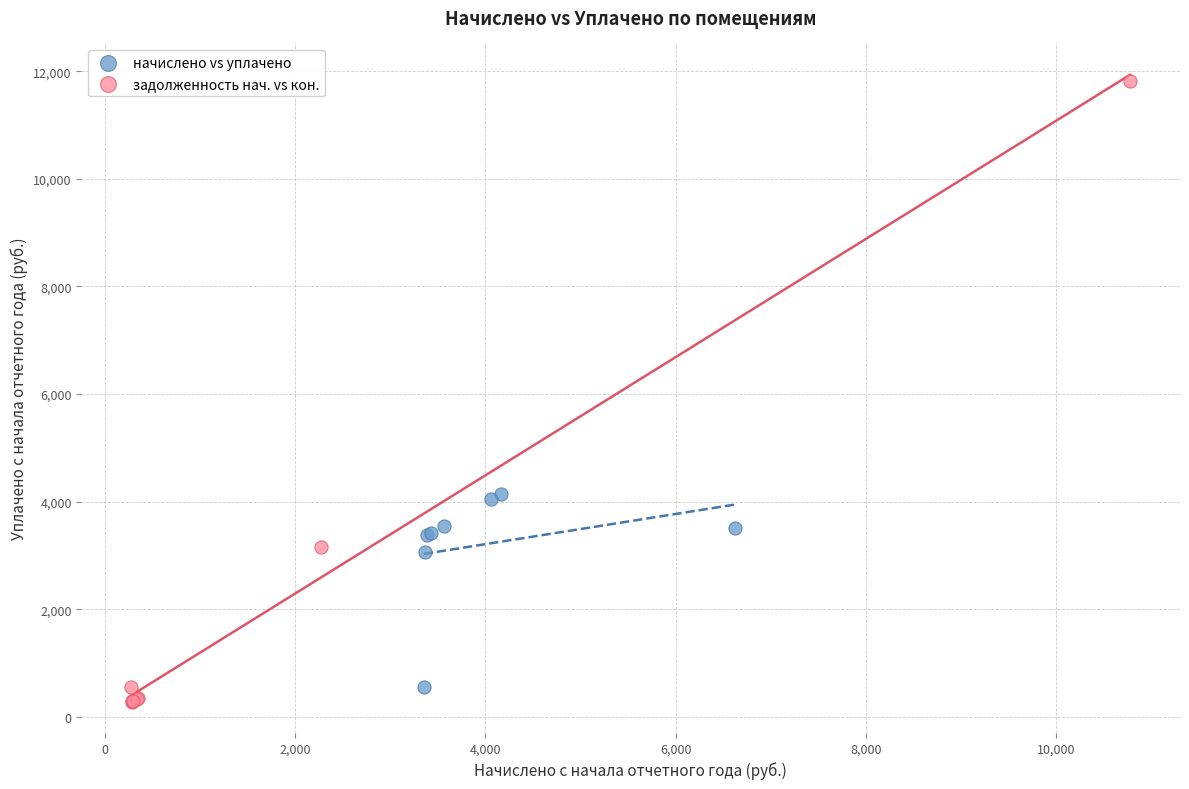

Which series reaches the maximum Y coordinate?

задолженность нач. vs кон.